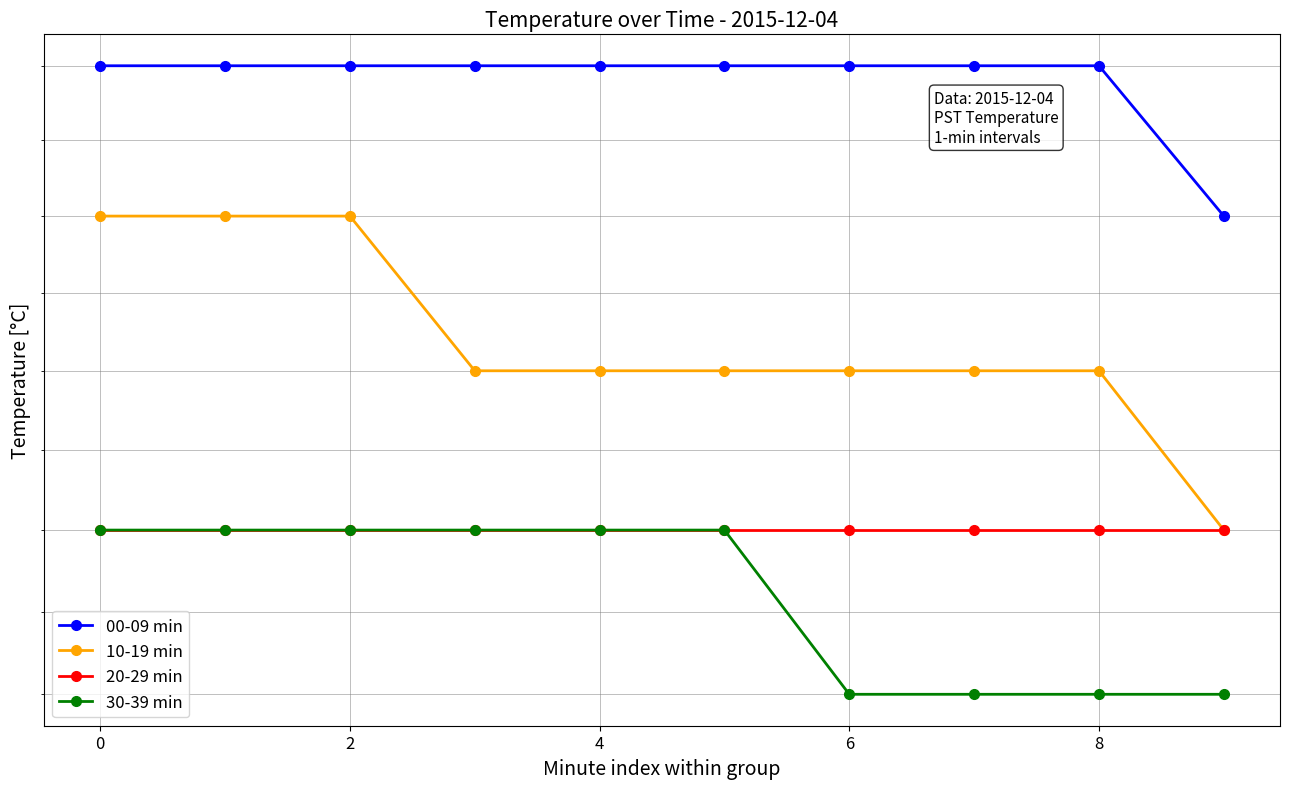

Which series has the widest spread of values?

10-19 min